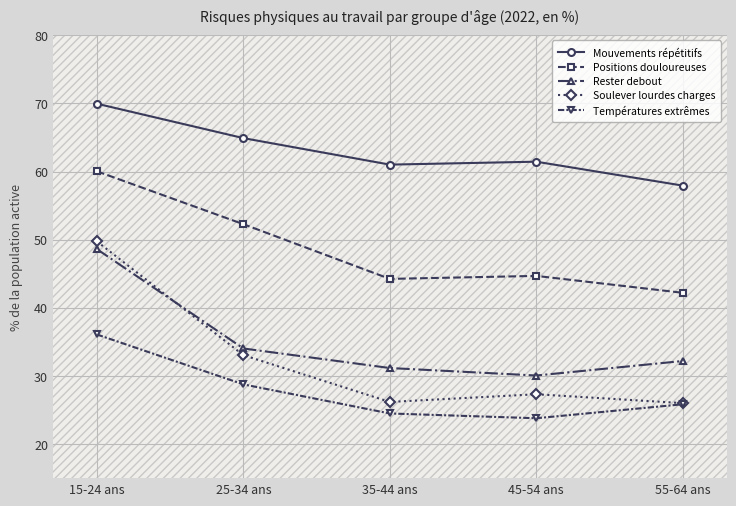

What is the value of the Soulever lourdes charges point at the 5th from the left?

26.0